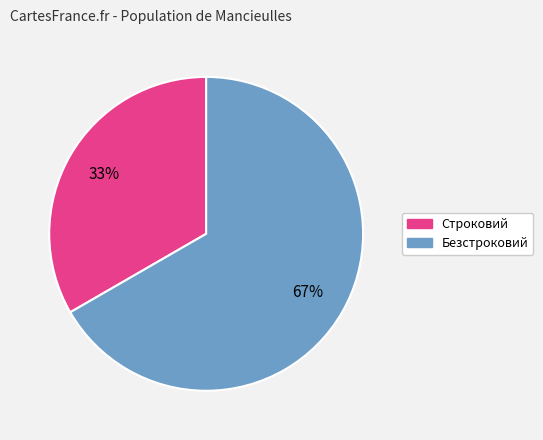

True or false: Безстроковий accounts for 53% of the total.

False